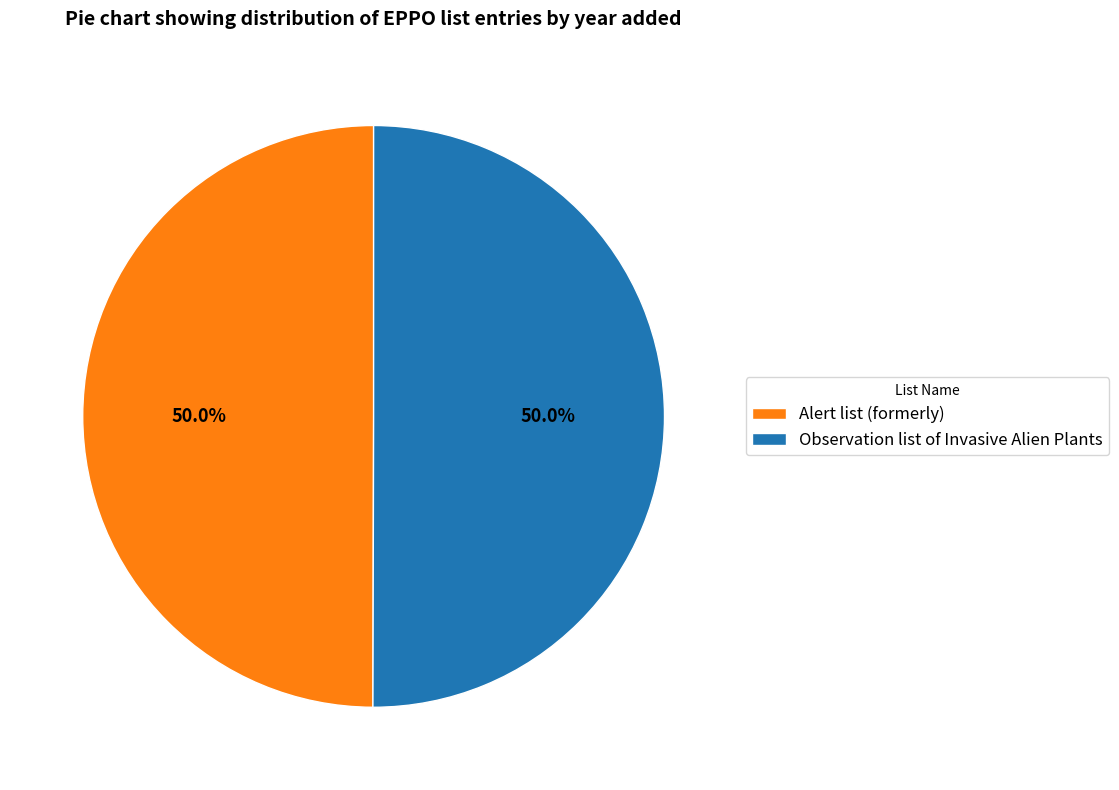

What portion of the pie excludes Observation list of Invasive Alien Plants?

50.0%